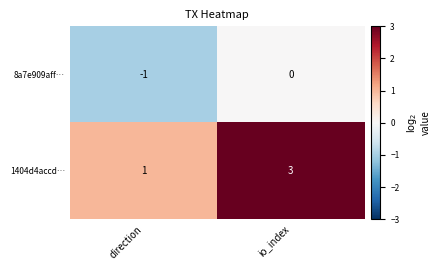

What is the sum of all 1404d4accd… values?

4